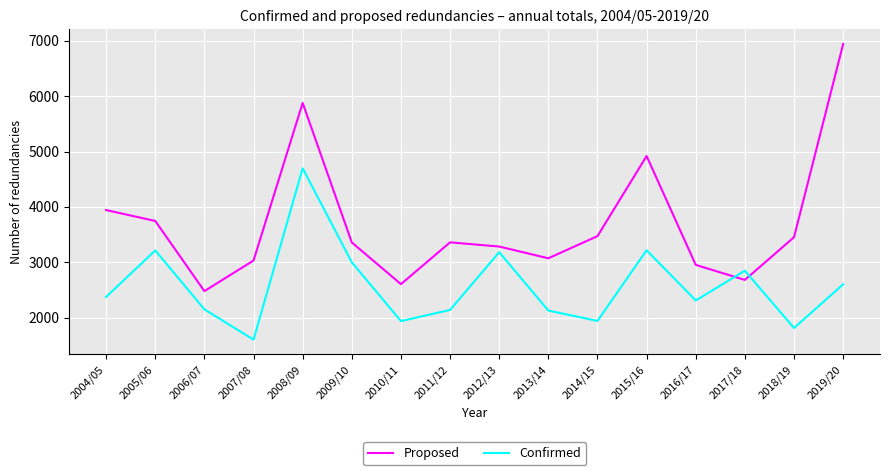

Which series has the largest total across all categories?

Proposed